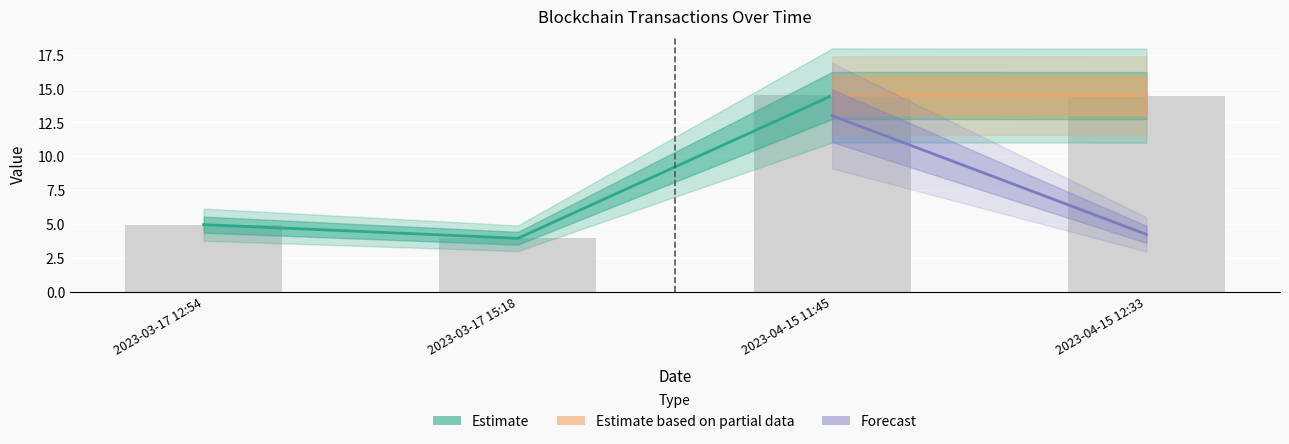

How many bars are there in total?

4